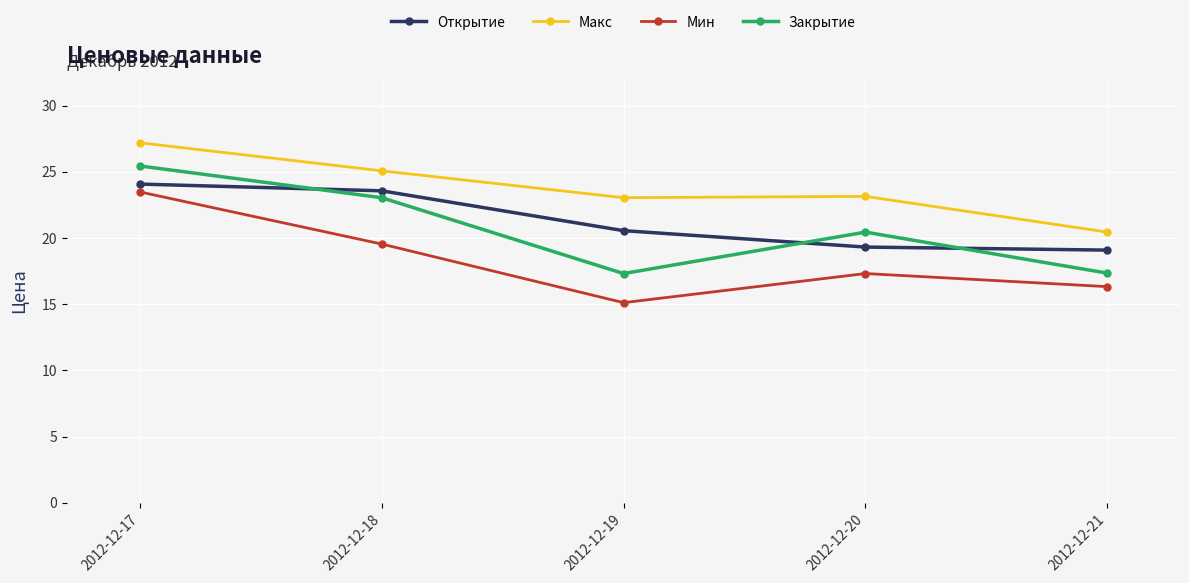

What is the difference between the second highest and minimum values in the Закрытие series?

5.7